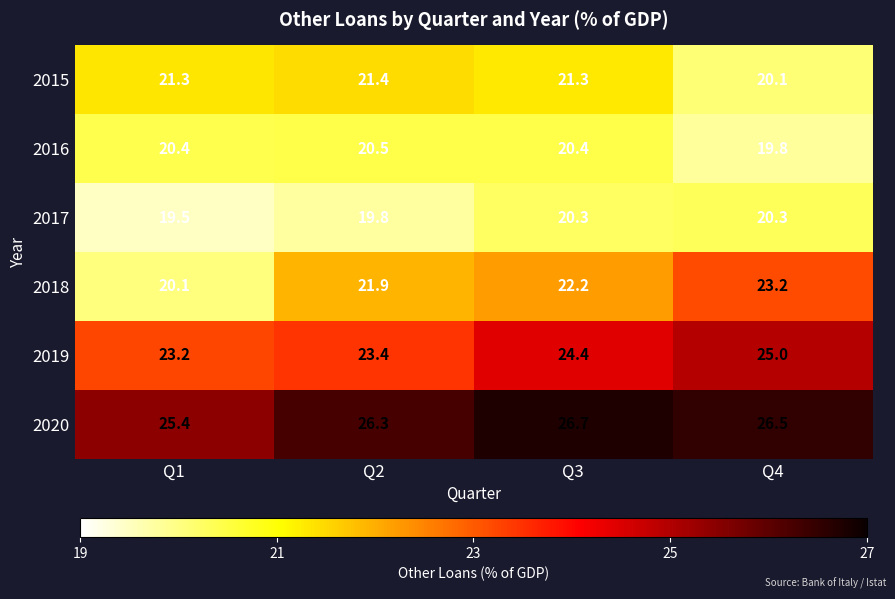

Which series changed the most between Q3 and Q4?

2015